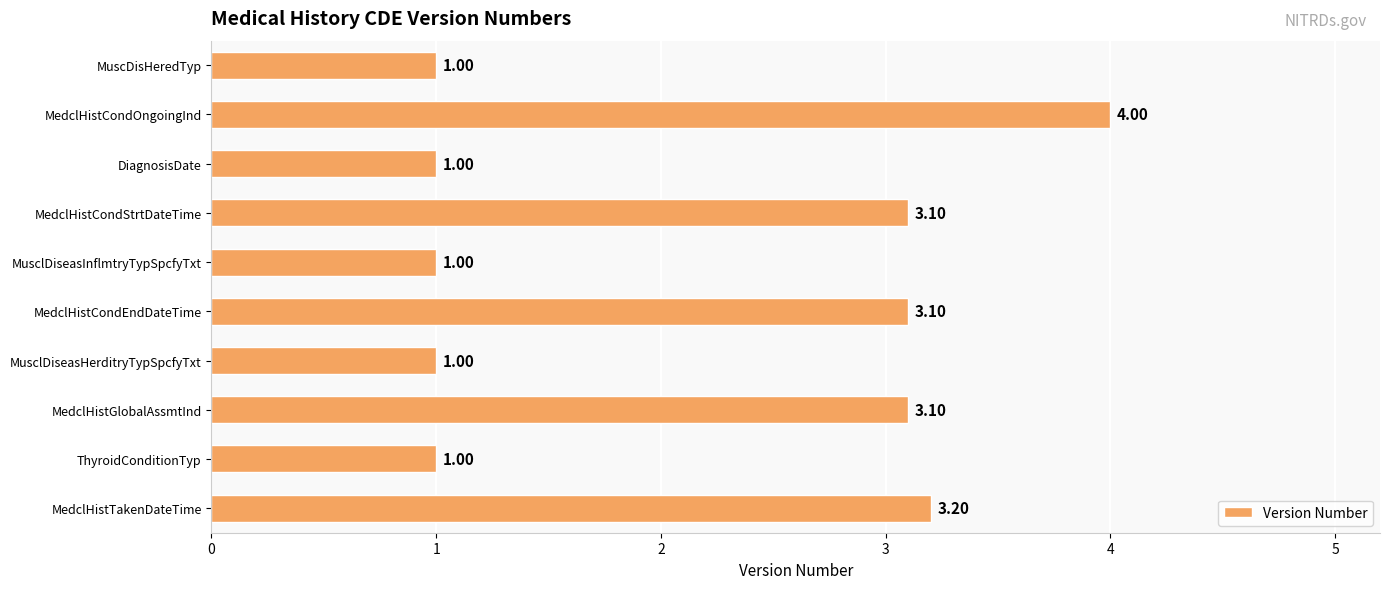

At which category does the chart reach its peak across all series?

MedclHistCondOngoingInd